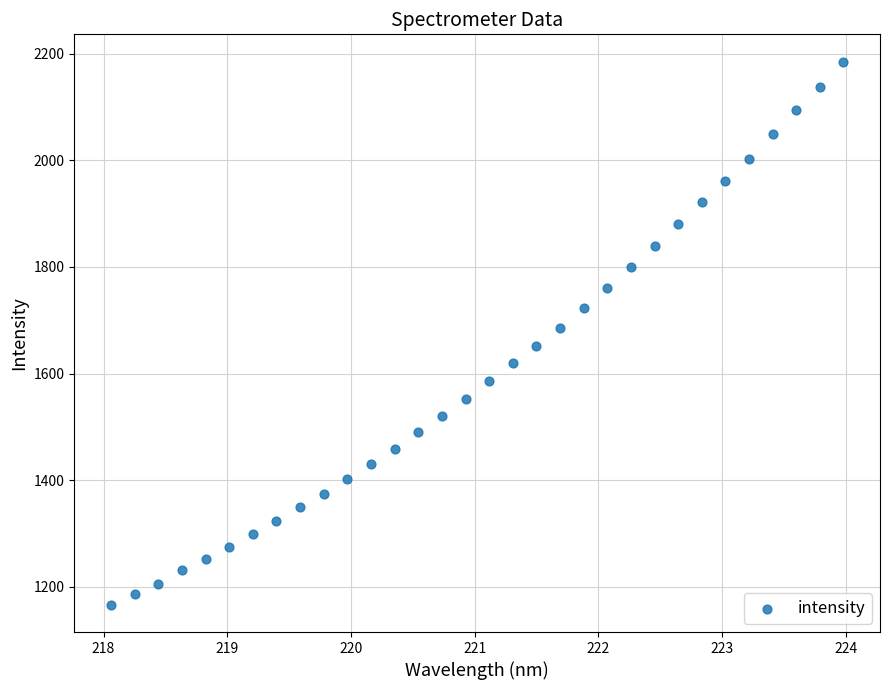

What is the range of Y values (max minus min)?

1019.2